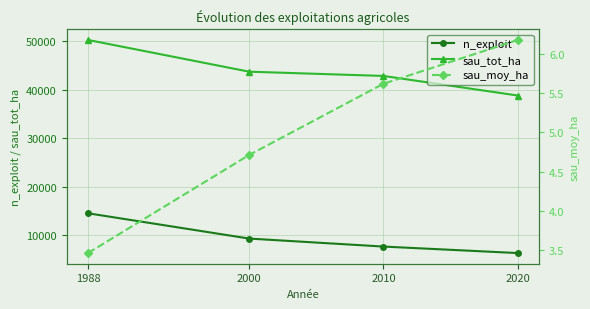

List the labels in order of sau_tot_ha value, smallest first.

2020, 2010, 2000, 1988